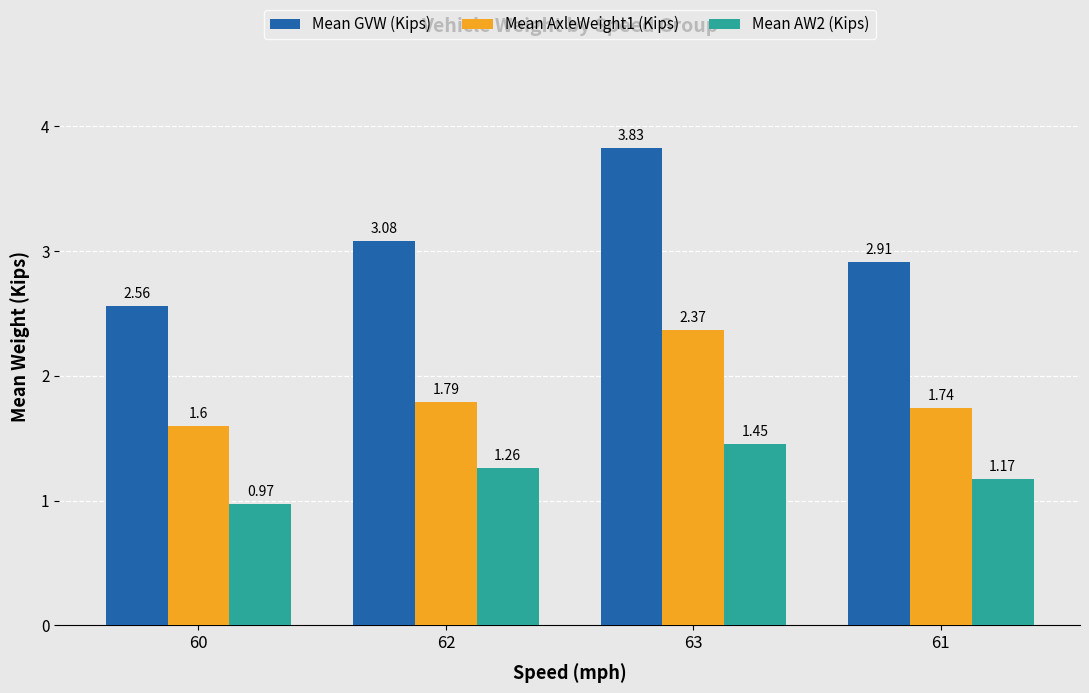

Which series has the largest range (max minus min)?

Mean GVW (Kips)